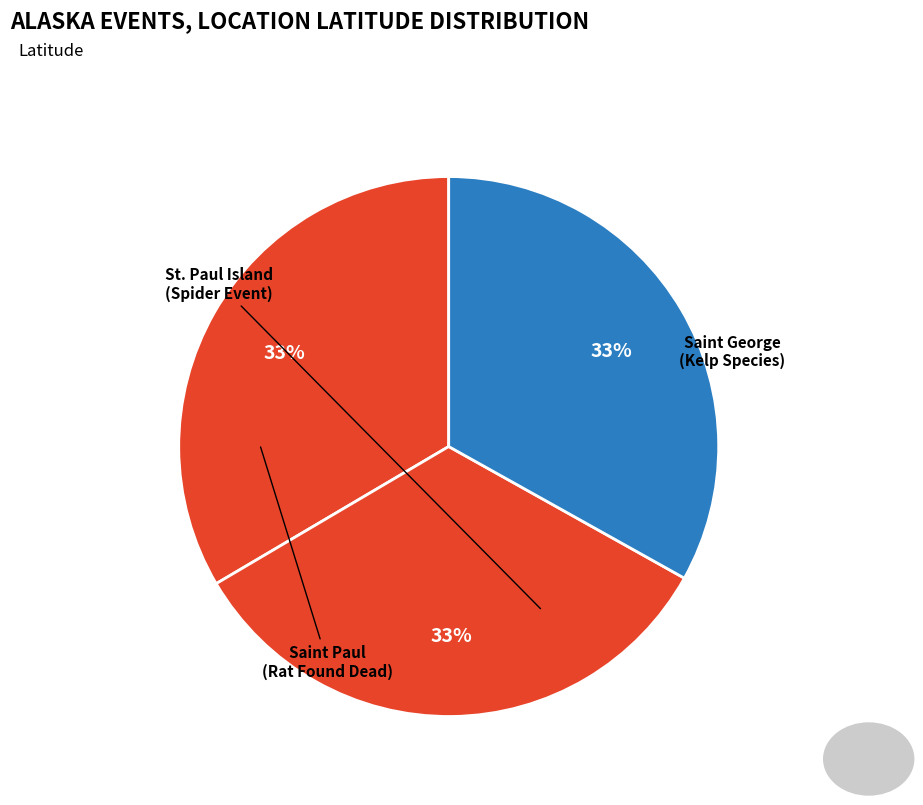

What is the ratio of the value at Saint George (Kelp Species) to the value at St. Paul Island (Spider Event)?

1.0